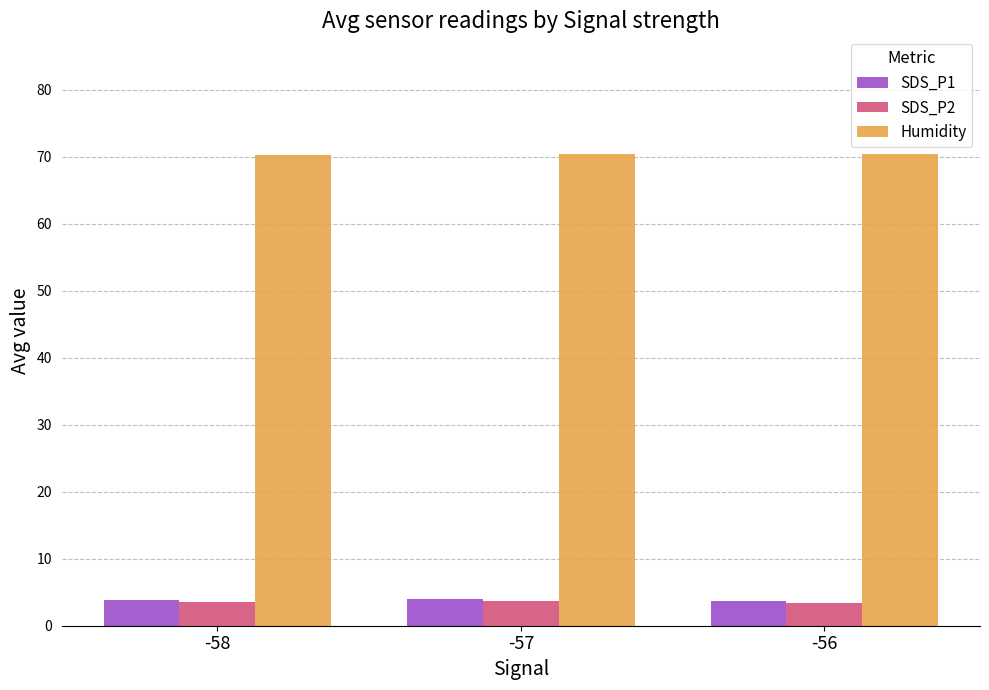

Which series has the largest total across all categories?

Humidity